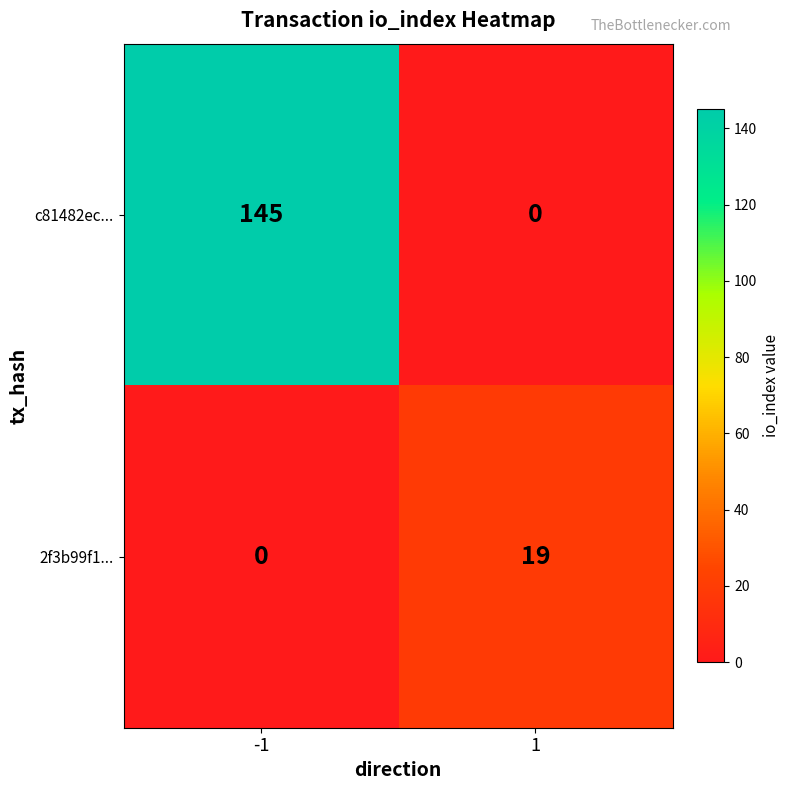

The value of 2f3b99f1... at 1 is 7. True or false?

False